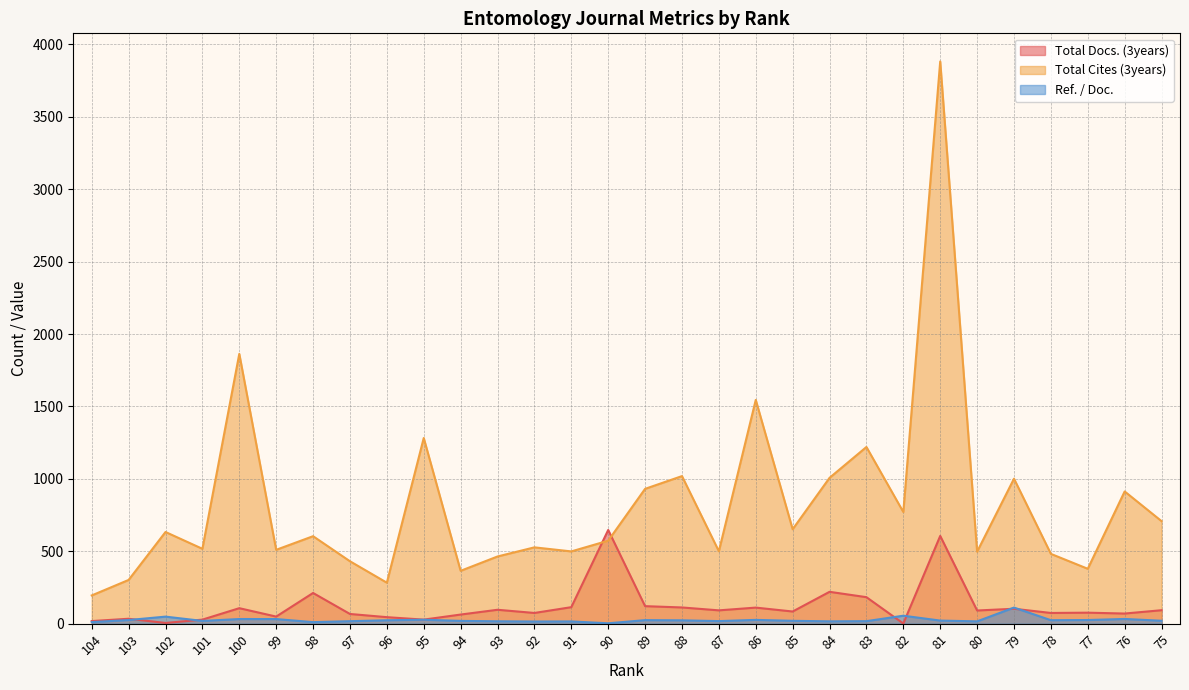

At 76, list the series in order from largest to smallest.

Total Cites (3years), Total Docs. (3years), Ref. / Doc.